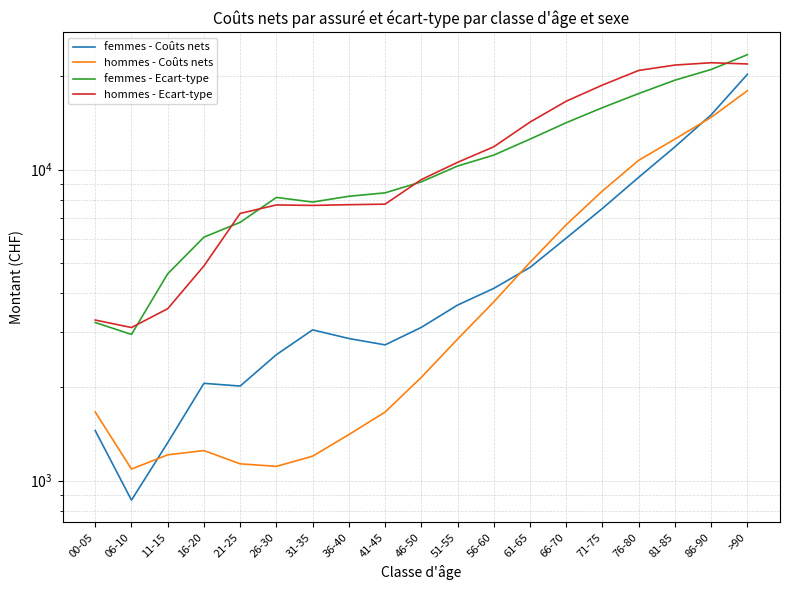

What is the approximate value of femmes - Coûts nets at 06-10?

866.0